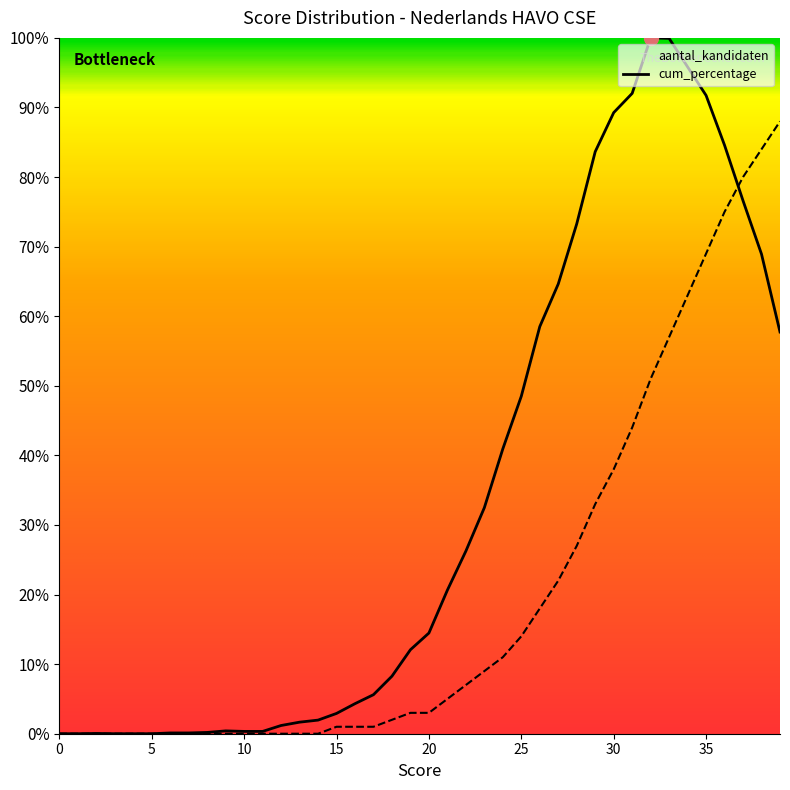

Where do cum_percentage and aantal_kandidaten first cross each other?

36 and 37